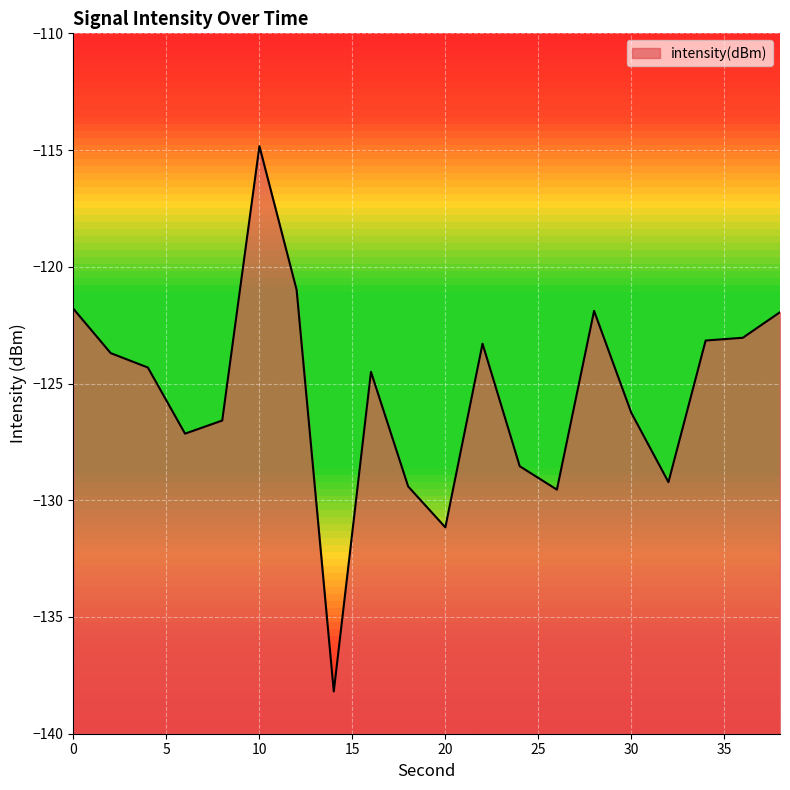

The value at 24 is -128.5. True or false?

True